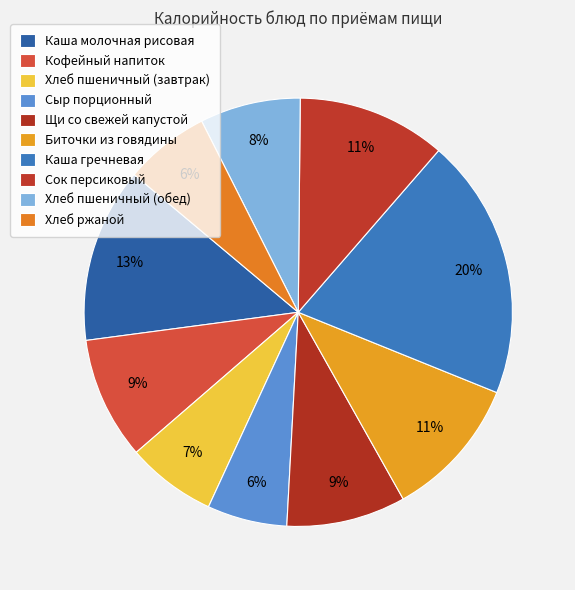

Does any single category account for the majority?

No